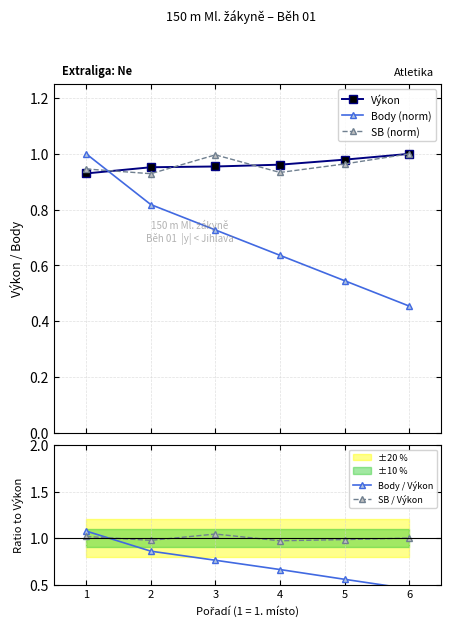

What is the difference between the maximum and second lowest values in the Body (norm) series?

0.5